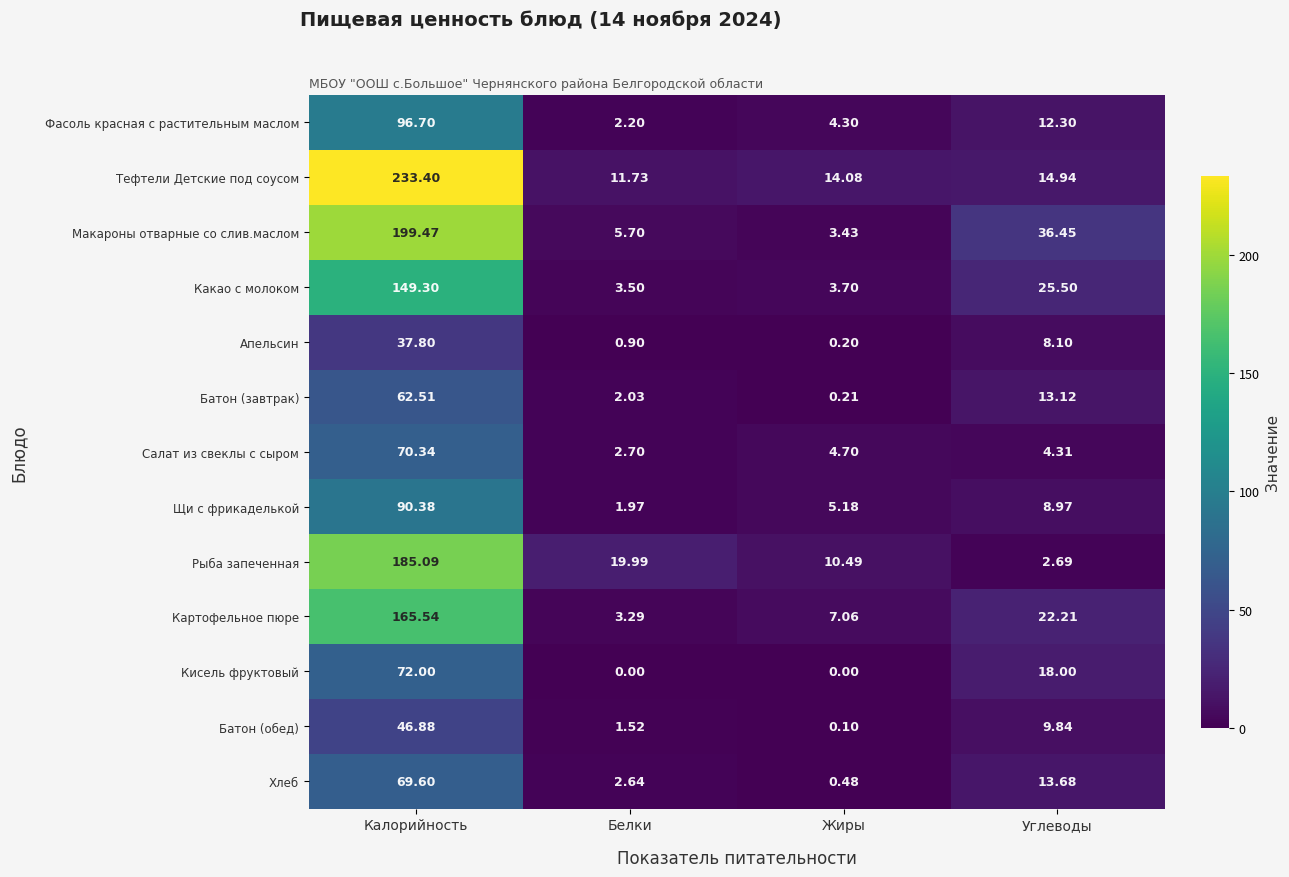

At which label does Рыба запеченная reach its minimum?

Углеводы